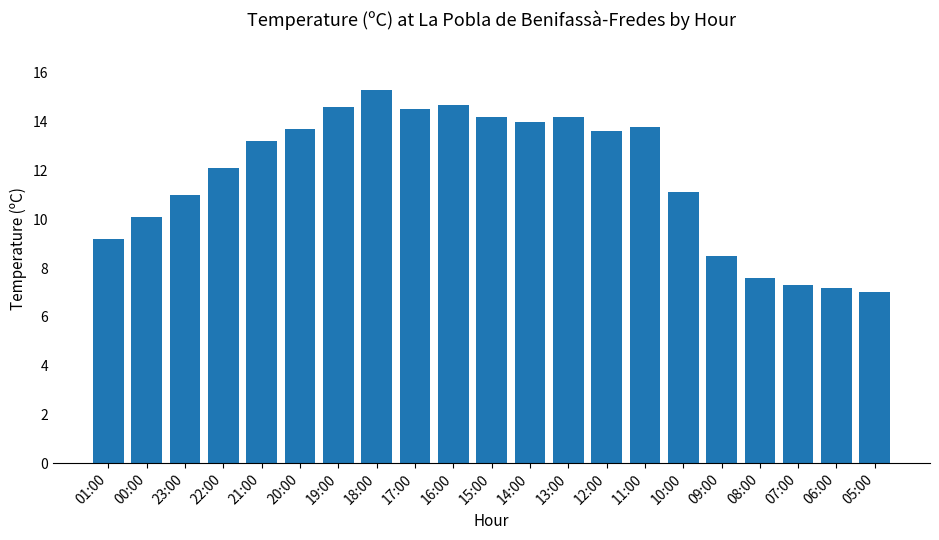

What is the difference between the second highest and minimum values?

7.7